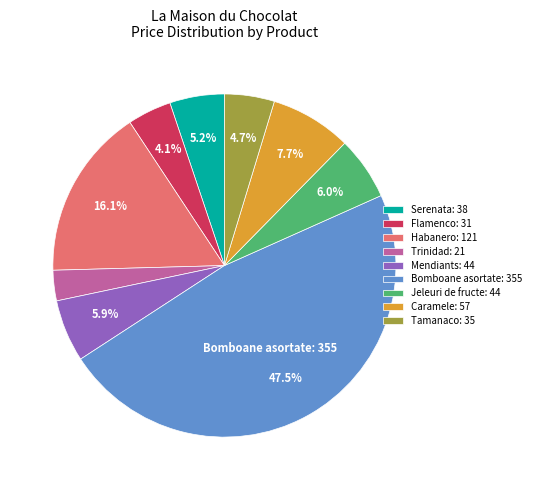

Do Flamenco and Tamanaco together represent more than half of the pie?

No